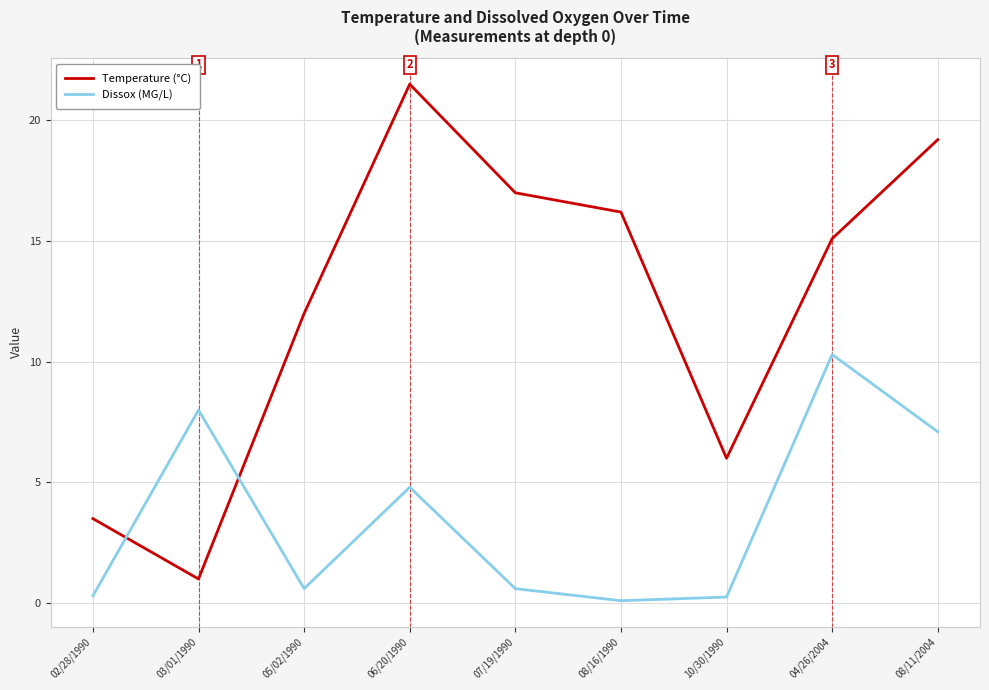

At which label is Dissox (MG/L) closest to 5?

06/20/1990